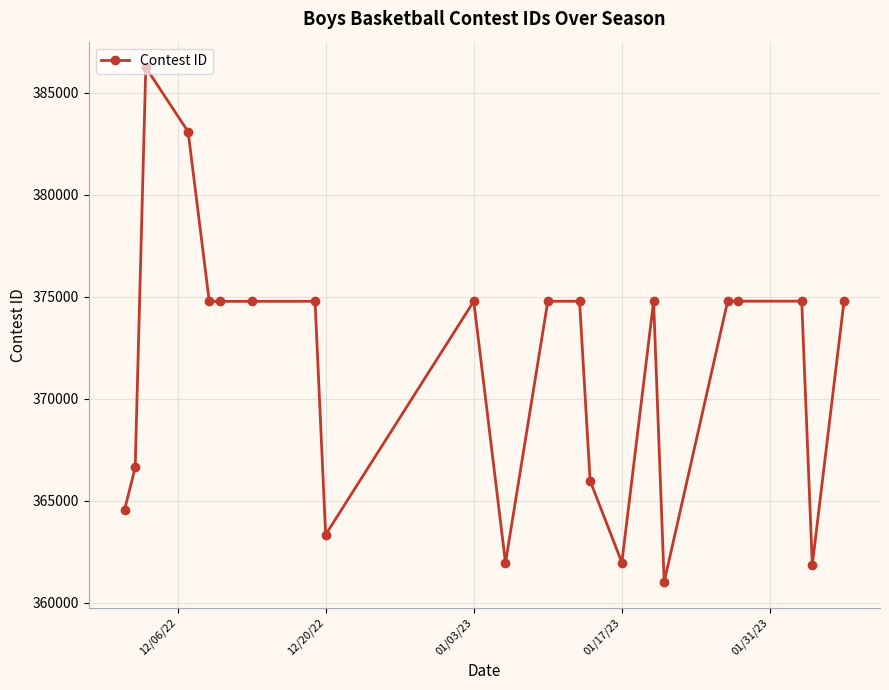

What is the minimum value shown in the chart?

361012